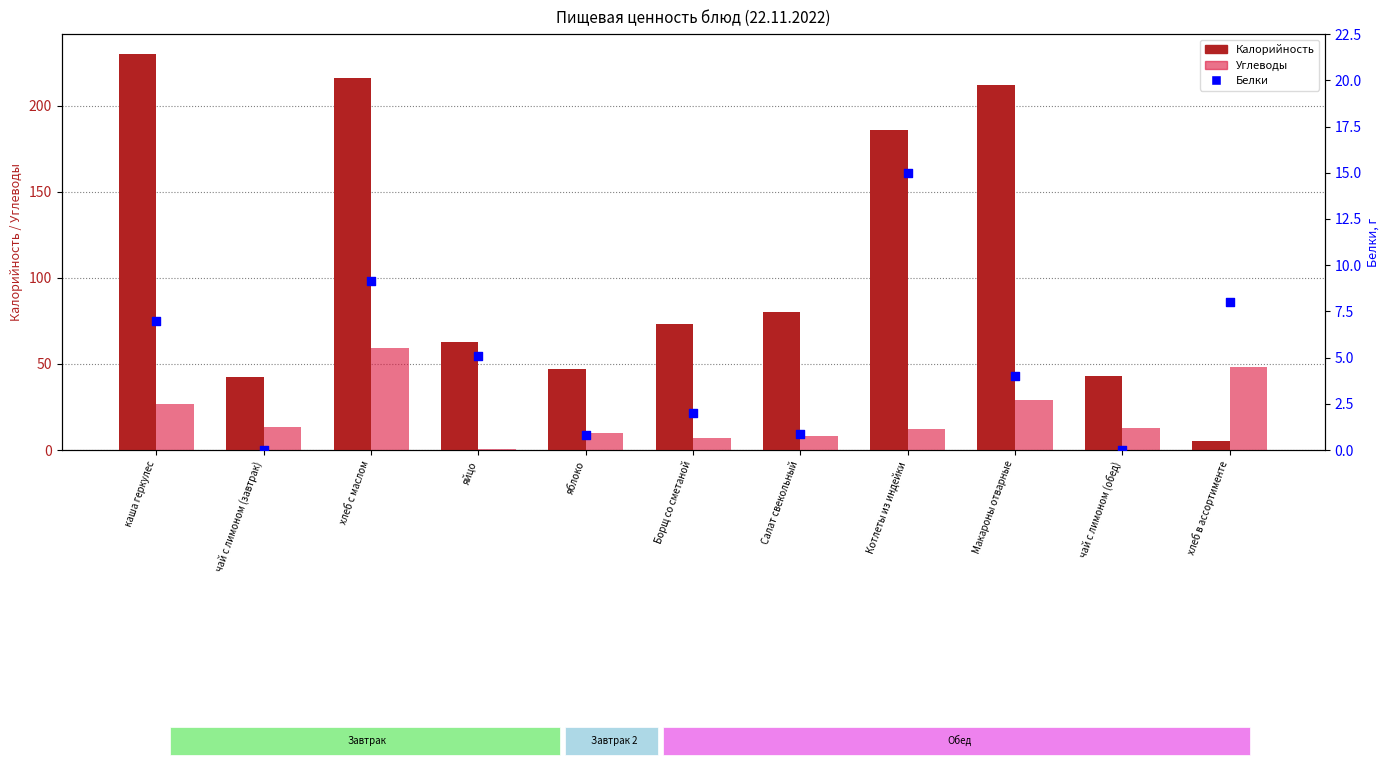

What is the total value across all series at Котлеты из индейки?

213.0